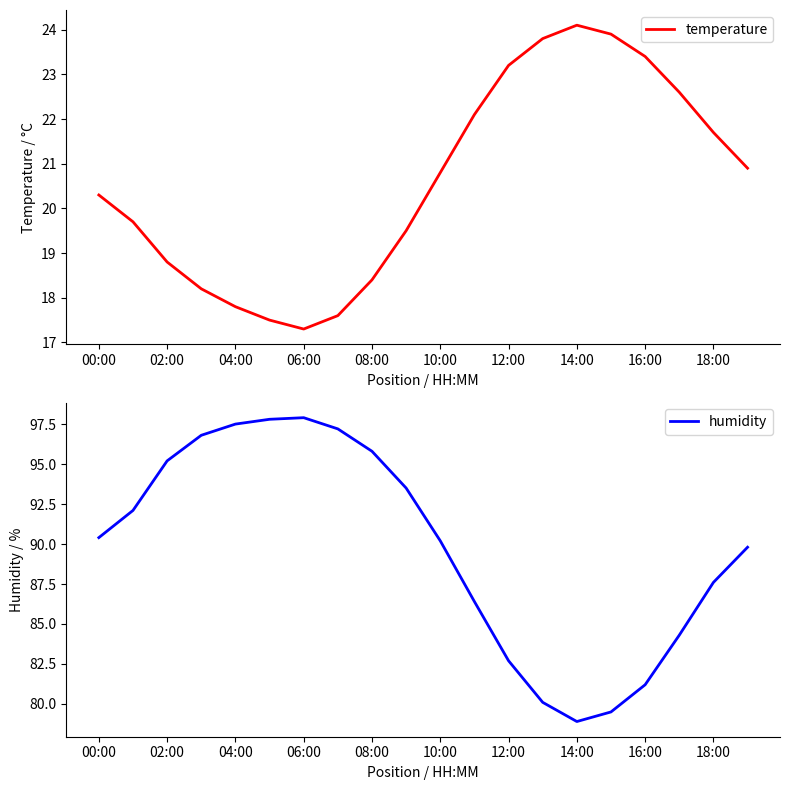

Which series has the widest spread of values?

humidity